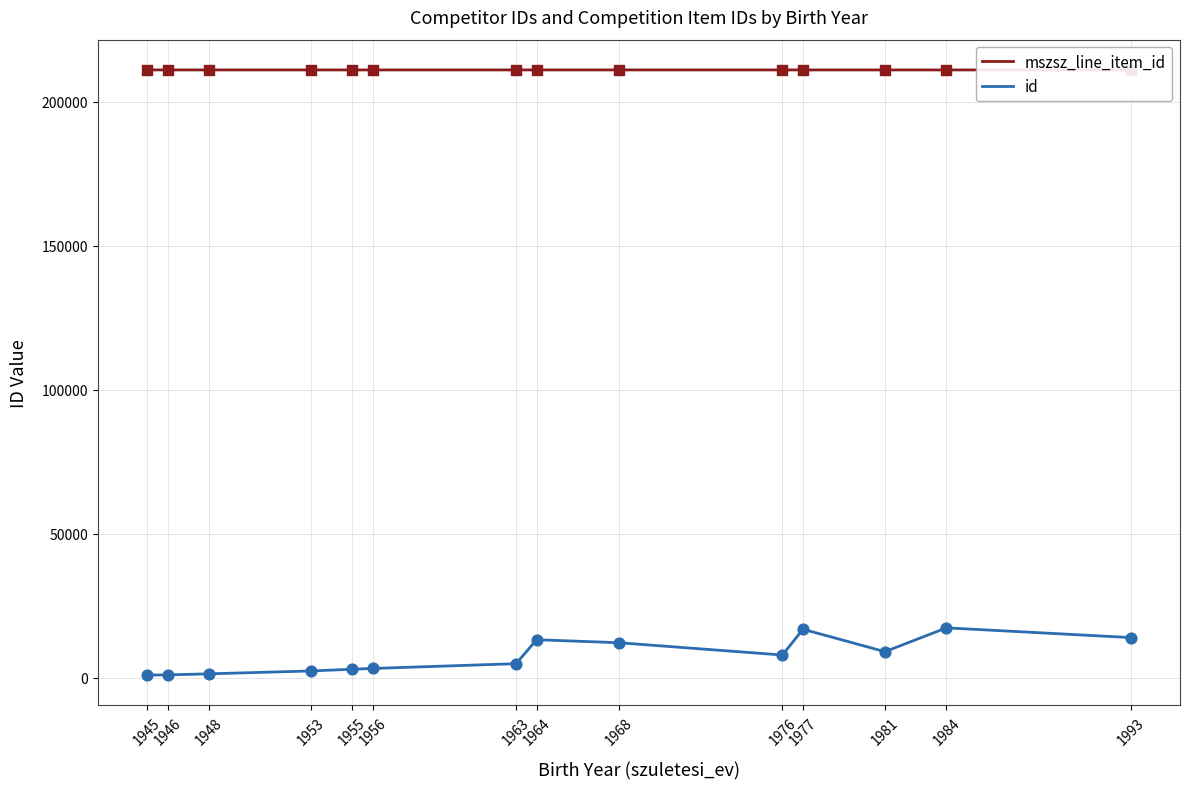

What are all the series names shown in the legend?

mszsz_line_item_id, id